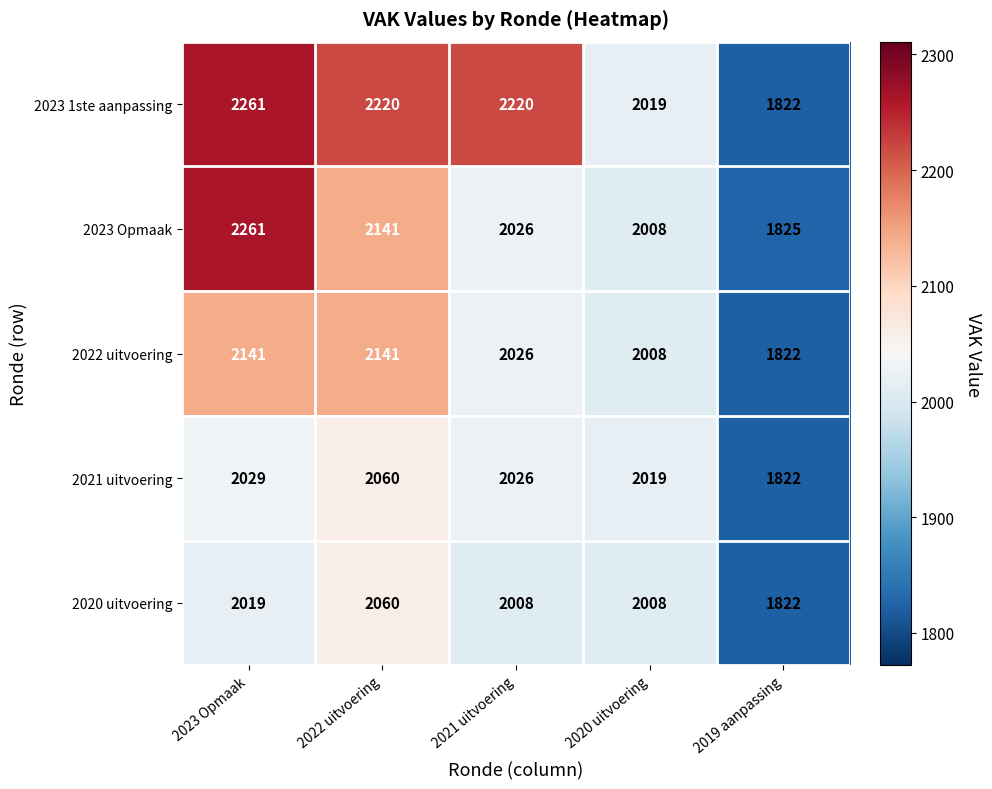

List the labels in order of 2023 Opmaak value, largest first.

2023 Opmaak, 2022 uitvoering, 2021 uitvoering, 2020 uitvoering, 2019 aanpassing